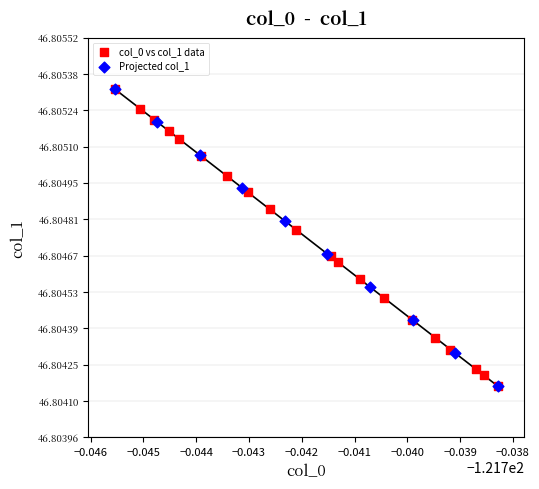

What are all the series names shown in the legend?

col_0 vs col_1 data, Projected col_1